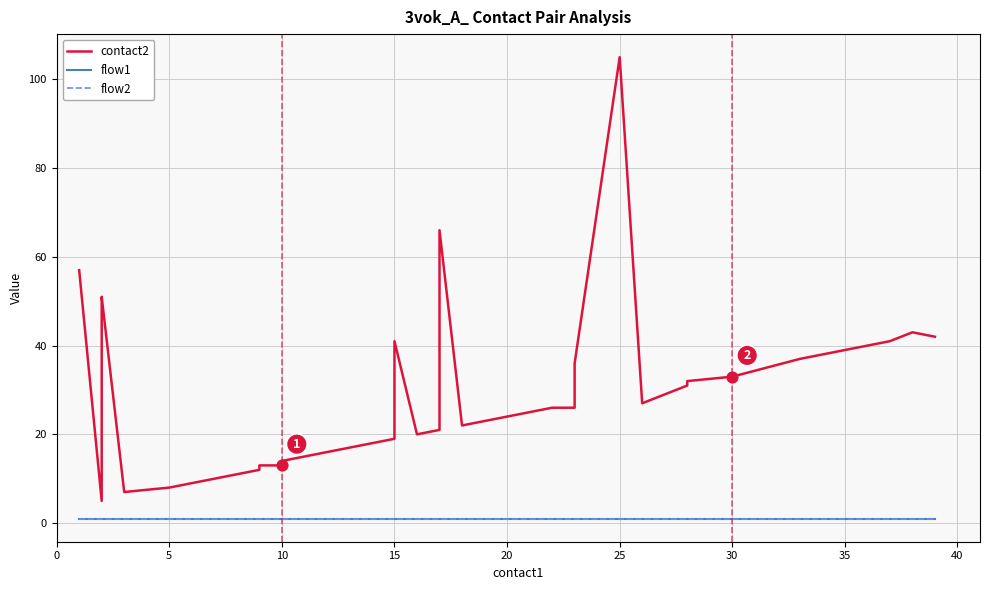

Is the value of contact2 at 25 greater than the value of flow2 at 22?

Yes